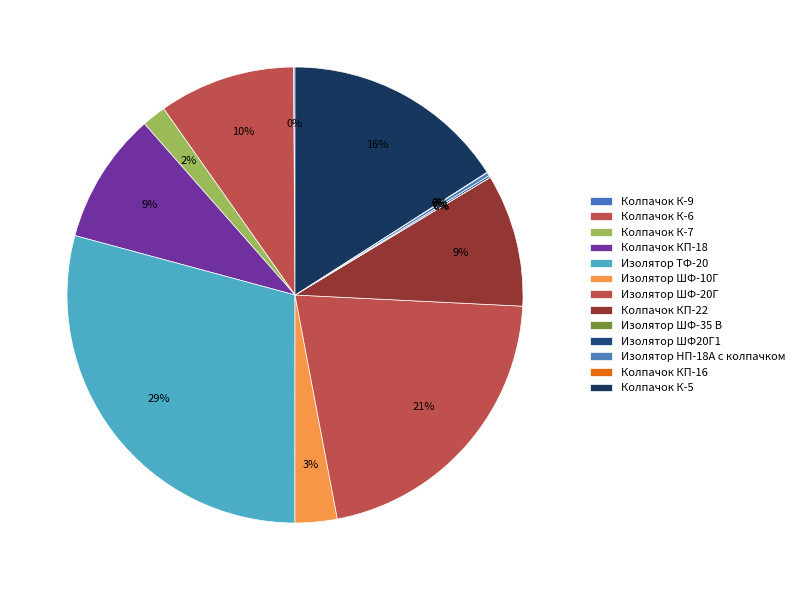

To the nearest percent, what is the average slice percentage?

8%